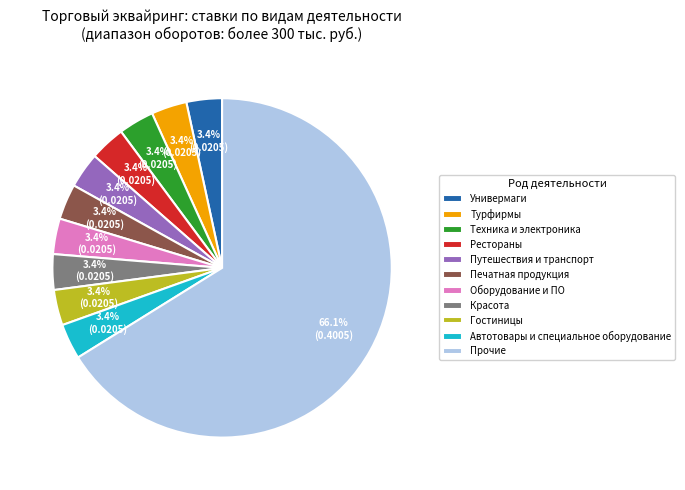

Which slice is the largest?

Прочие